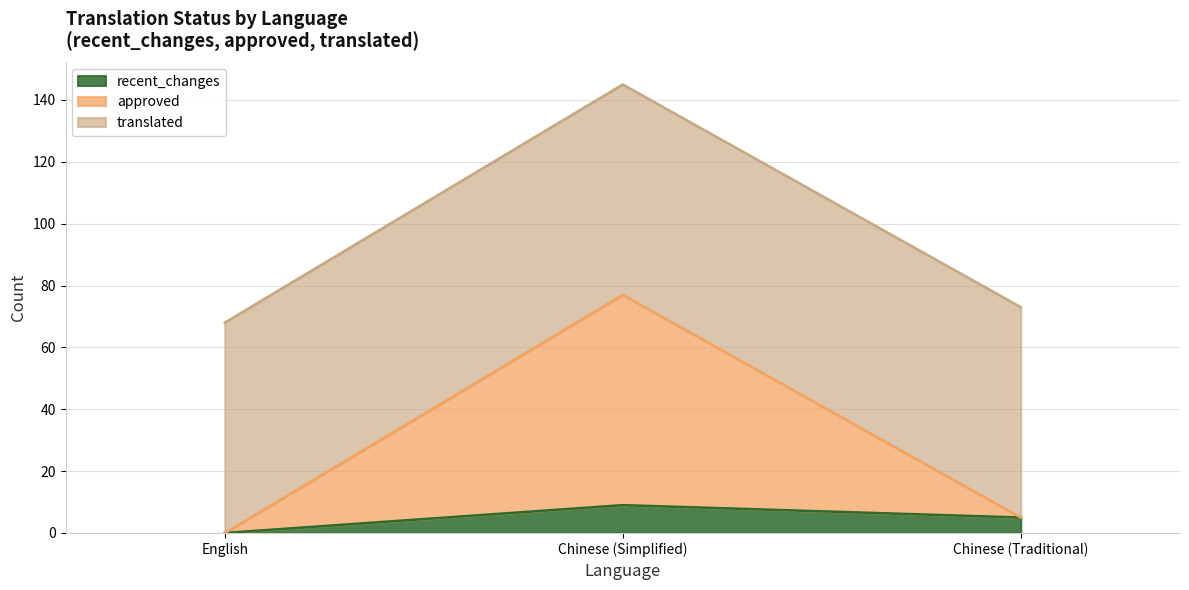

What is the label of the 2nd point from the right?

Chinese (Simplified)